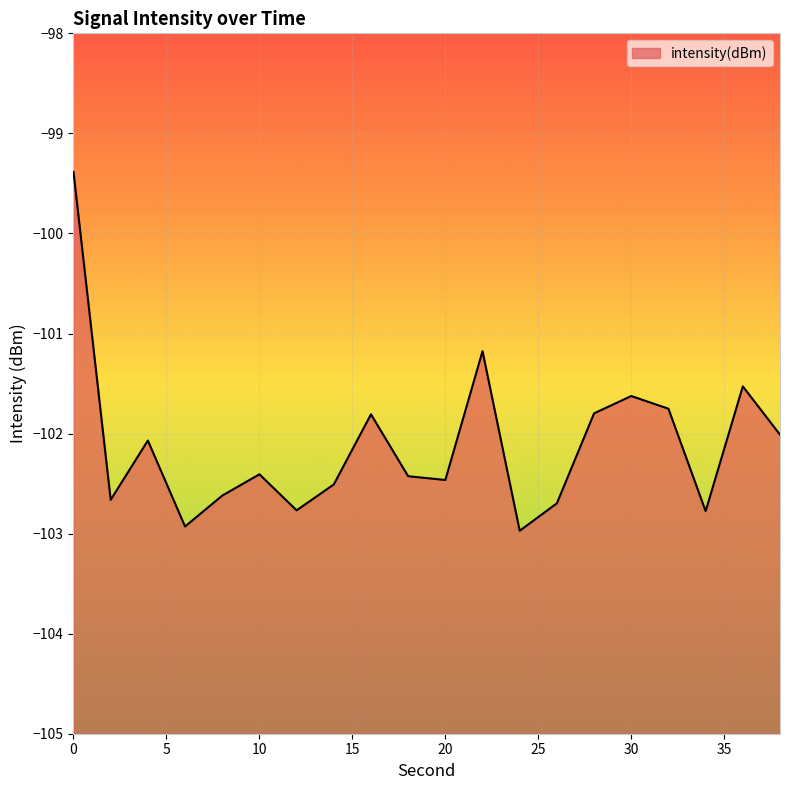

Count the number of categories in the chart.

20